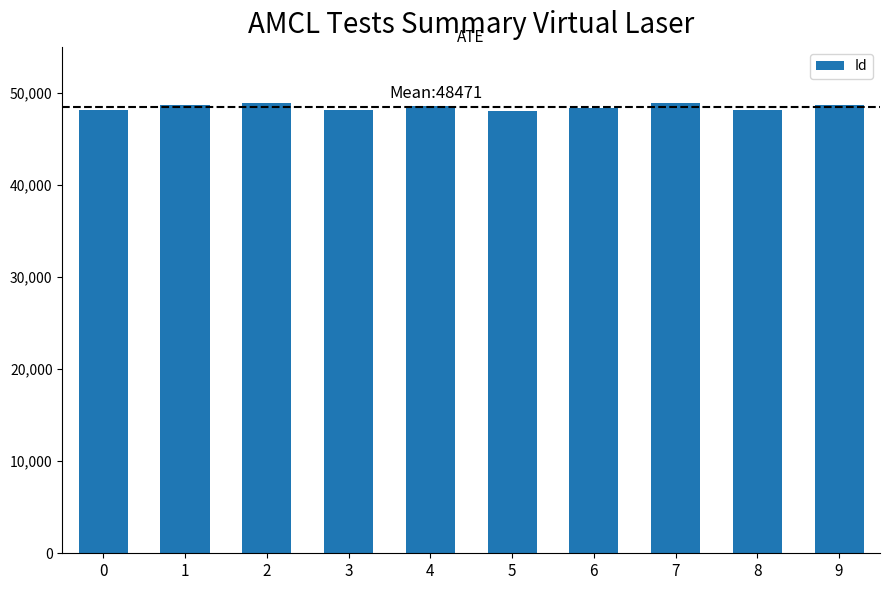

What is the ratio of the value at 3 to the value at 2?

1.0